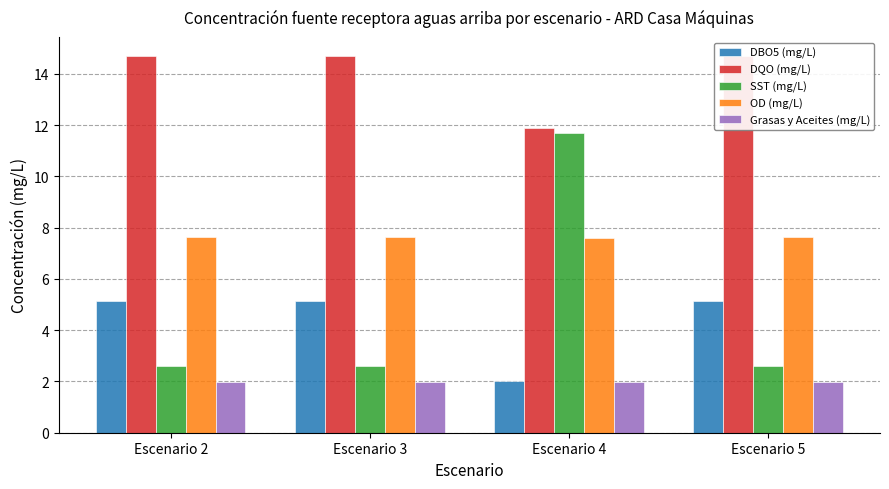

Read the DQO (mg/L) value at Escenario 4.

11.9